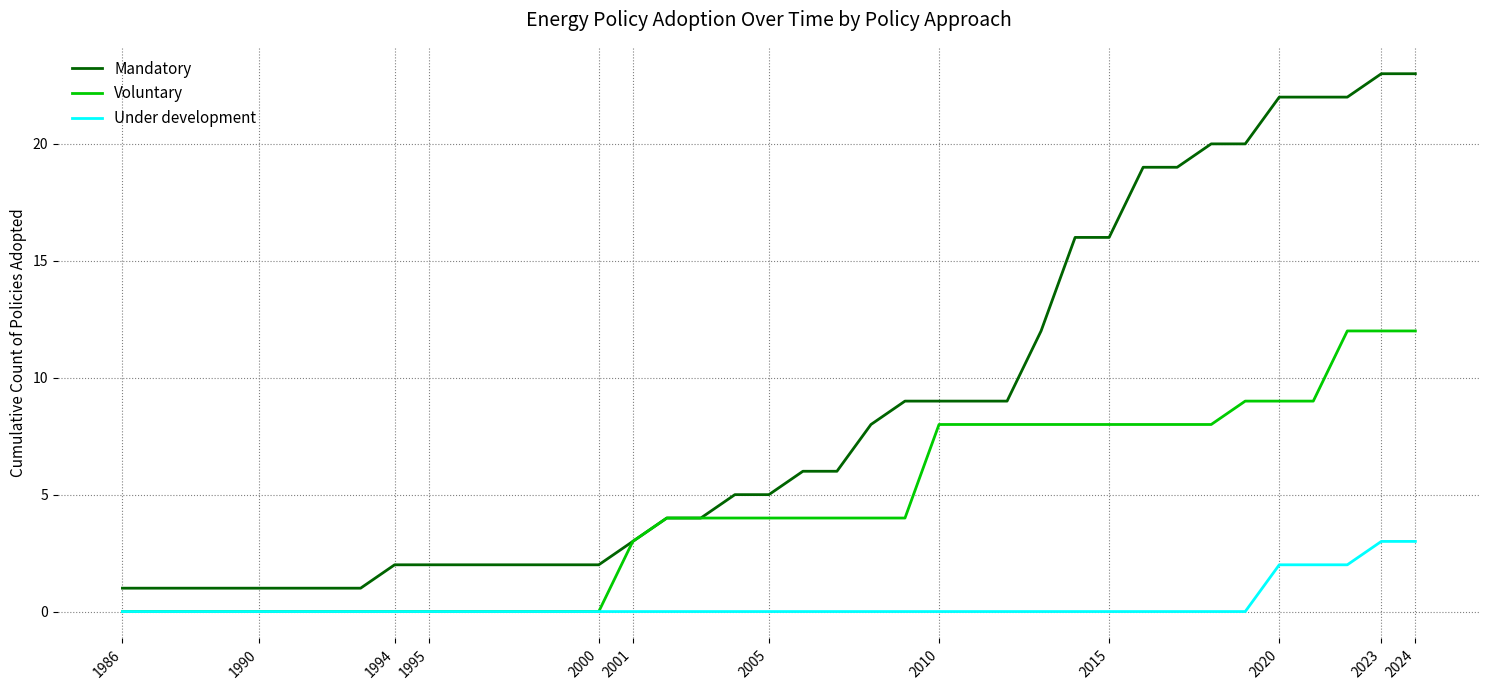

Rank the series by their maximum value, from lowest to highest.

Under development, Voluntary, Mandatory